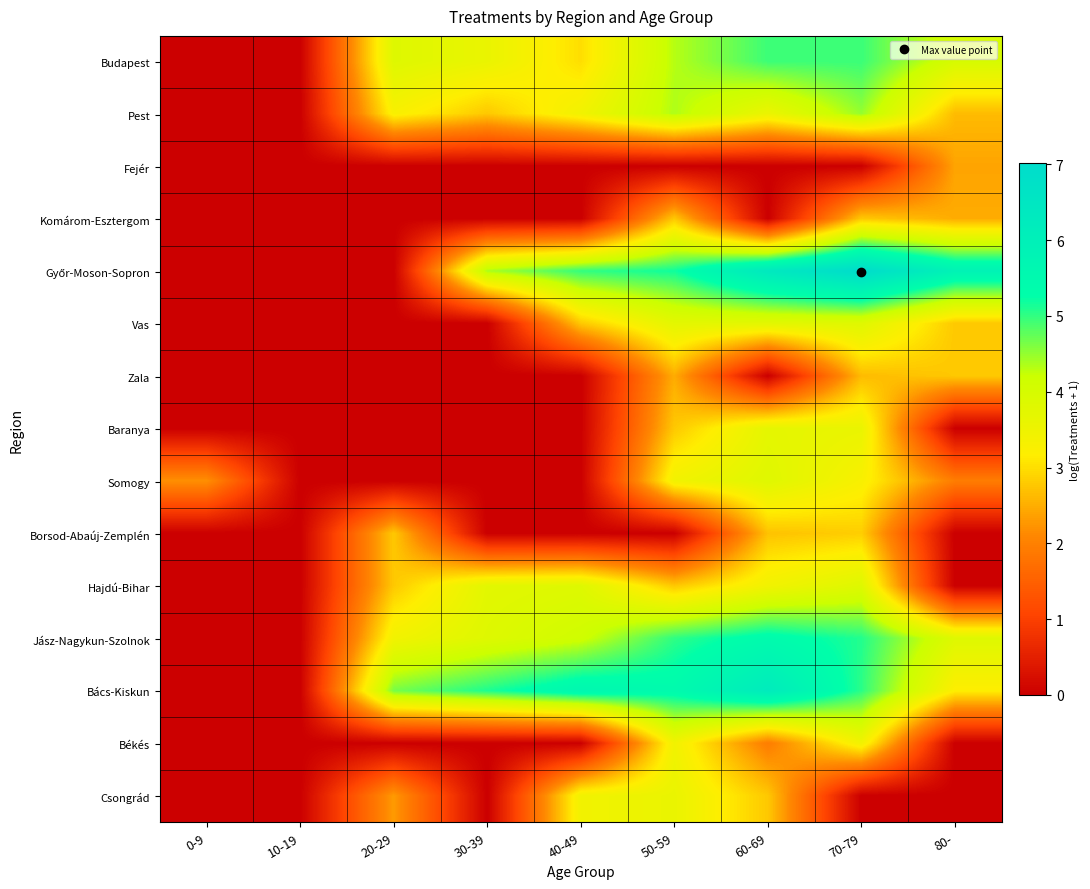

Count the number of categories in the chart.

9